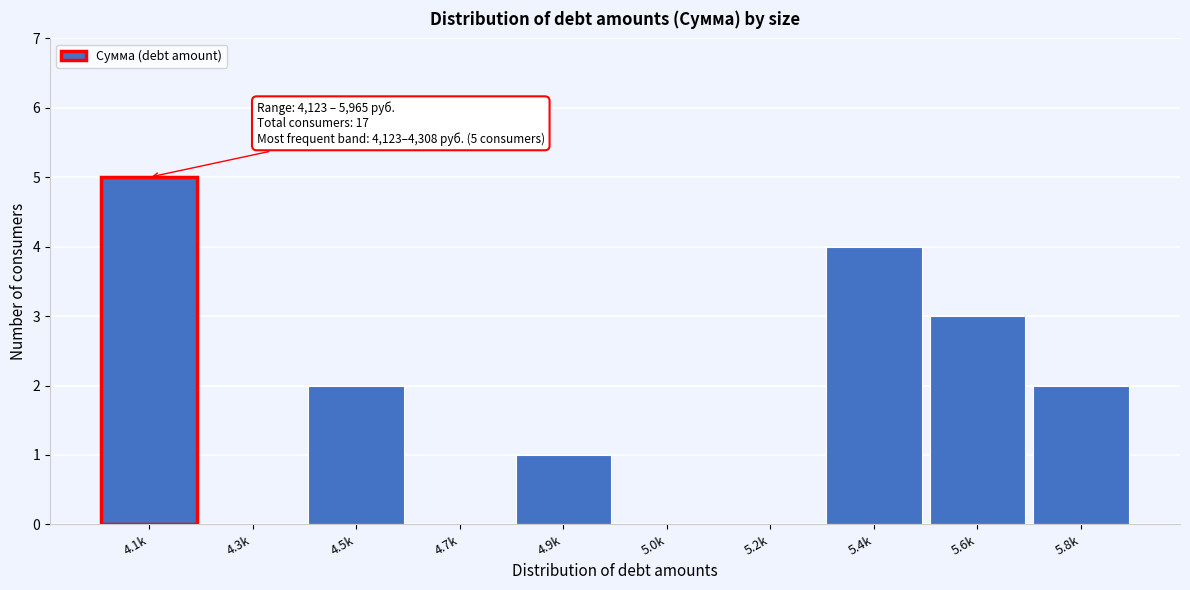

Reading right to left, what are all the values shown in this chart?

5.8k=2	5.6k=3	5.4k=4	5.2k=0	5.0k=0	4.9k=1	4.7k=0	4.5k=2	4.3k=0	4.1k=5